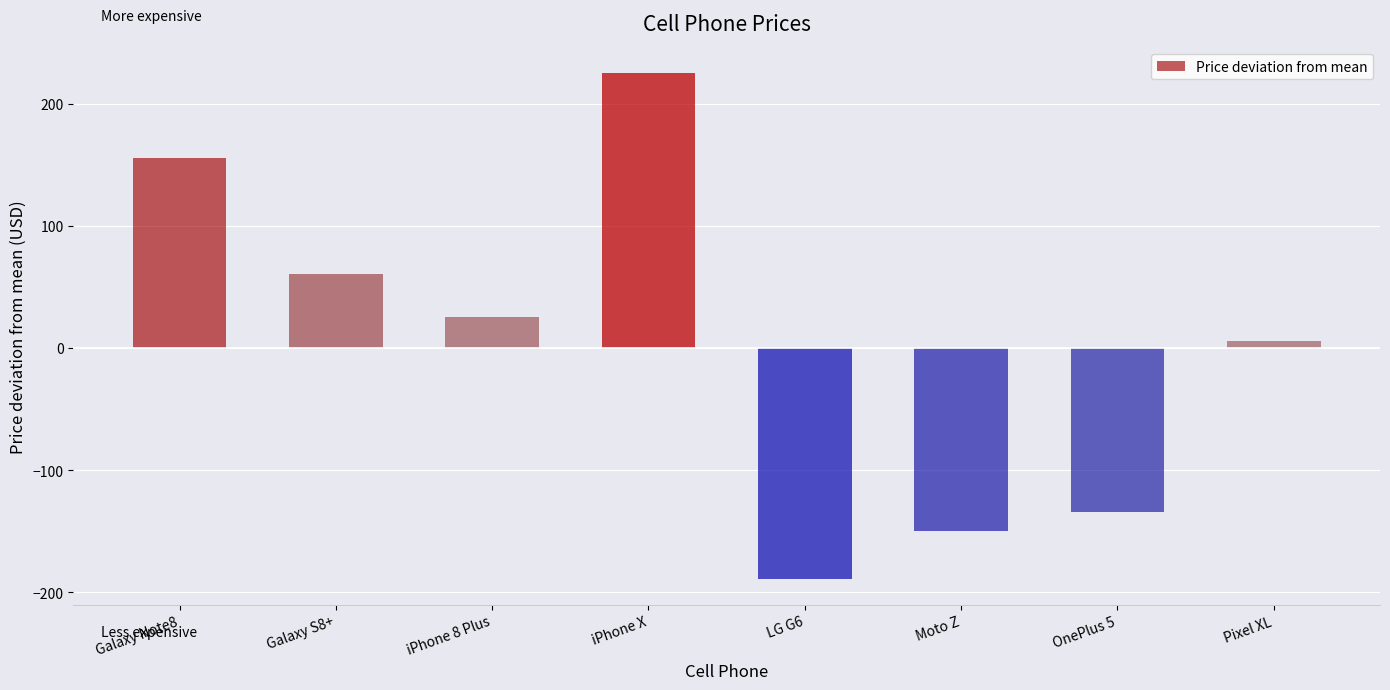

What is the difference between the maximum and minimum values?

415.0